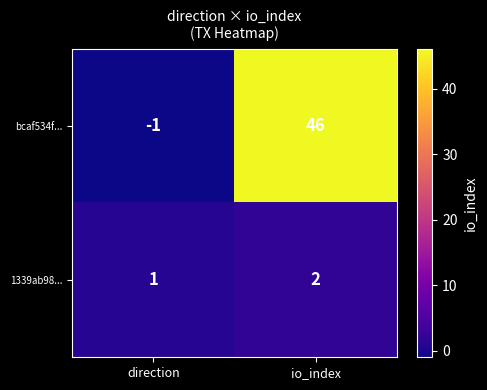

Which series has the widest spread of values?

bcaf534f...